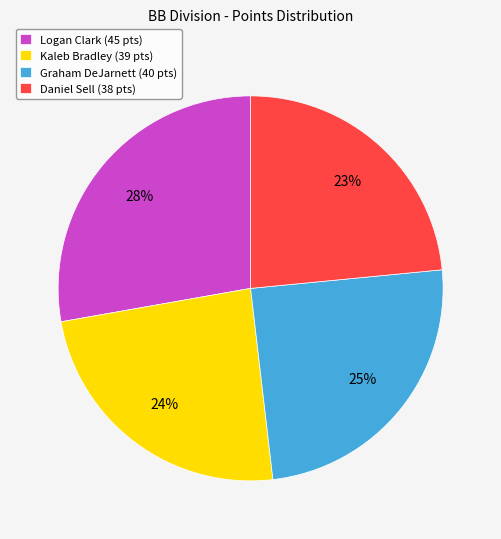

To the nearest percent, what is the average slice percentage?

25%